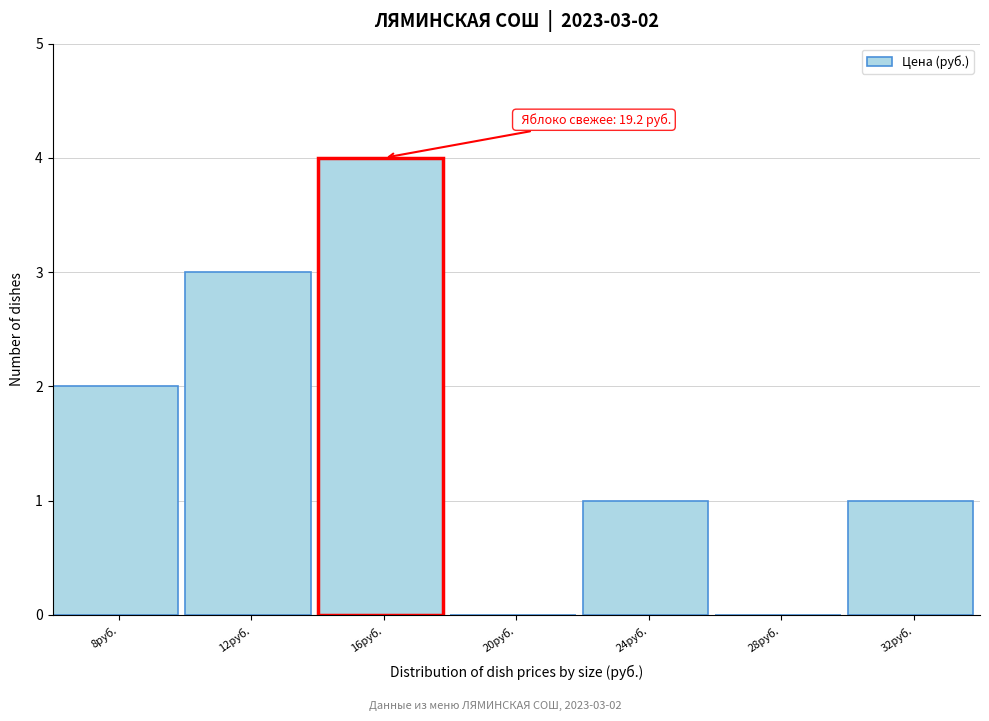

Reading left to right, transcribe all the data shown in this chart.

8руб.=2	12руб.=3	16руб.=4	20руб.=0	24руб.=1	28руб.=0	32руб.=1